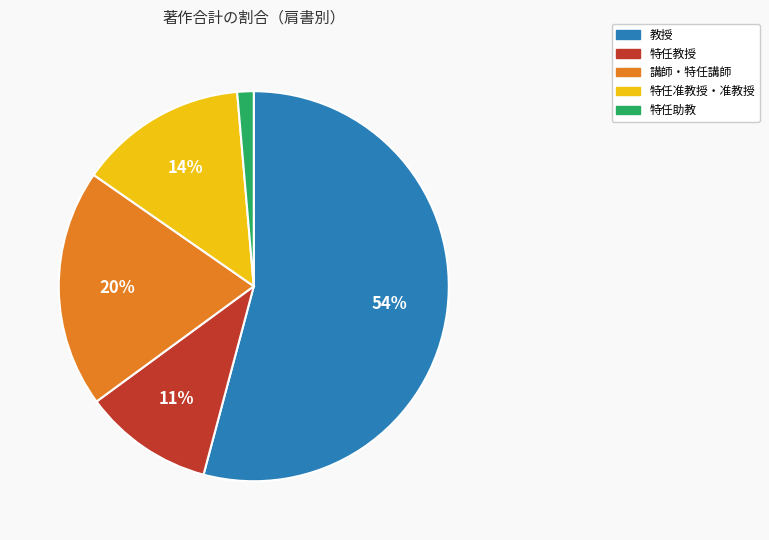

Is there any slice that represents more than half of the pie?

Yes